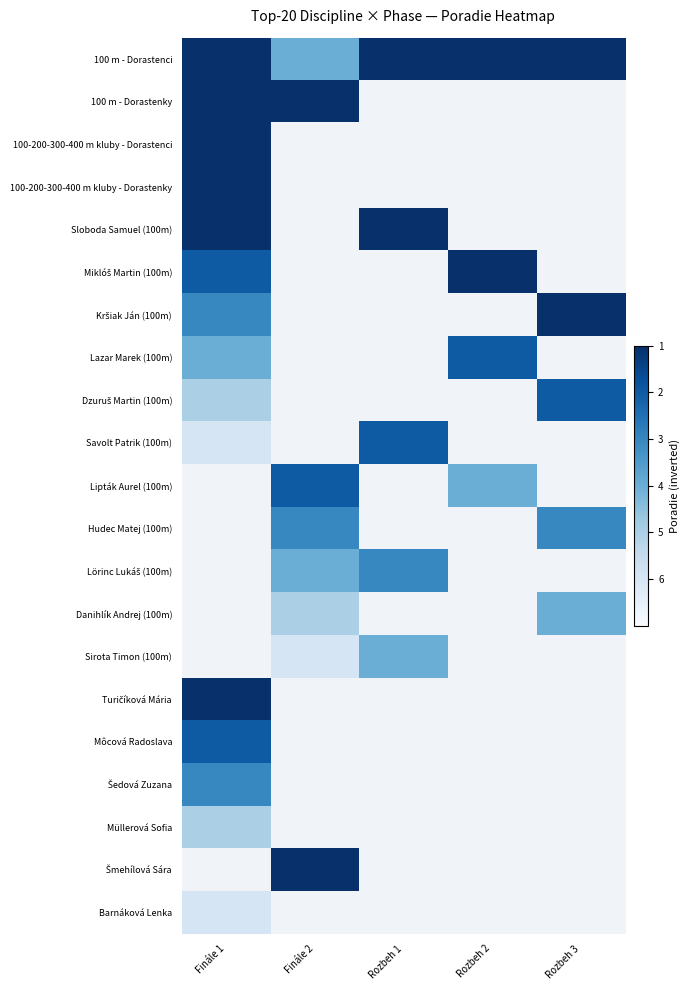

At how many categories does at least one series exceed 2?

5